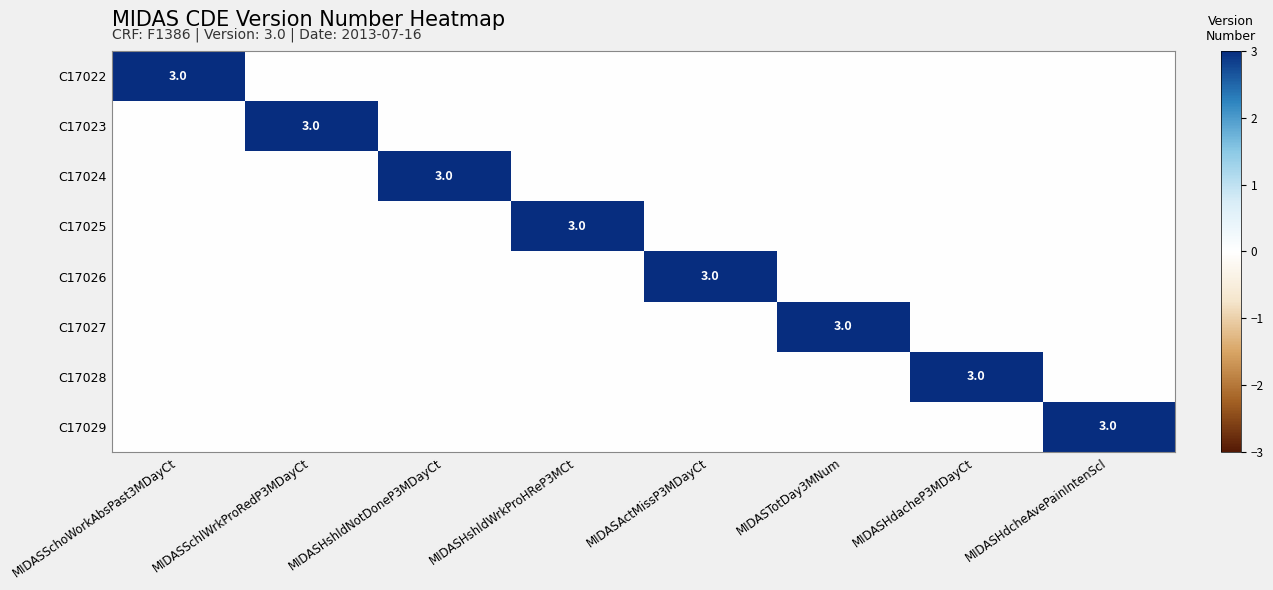

Which series has the largest range (max minus min)?

C17022